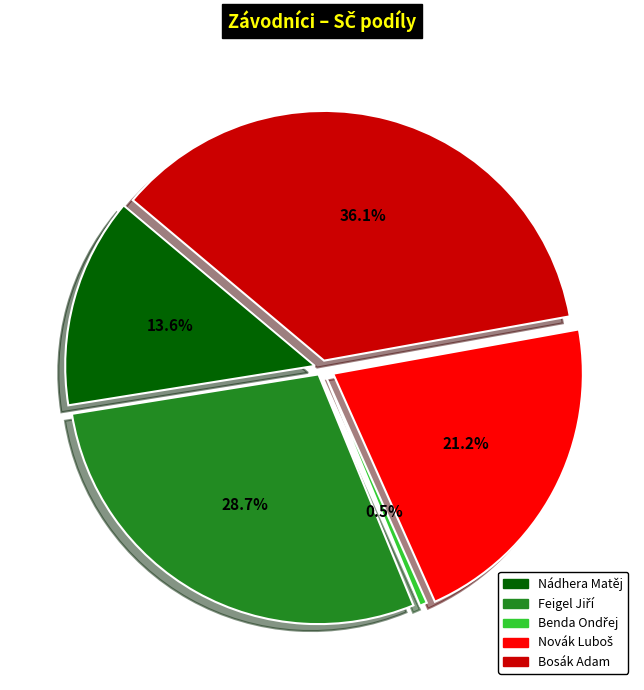

Is Novák Luboš the majority of the pie?

No